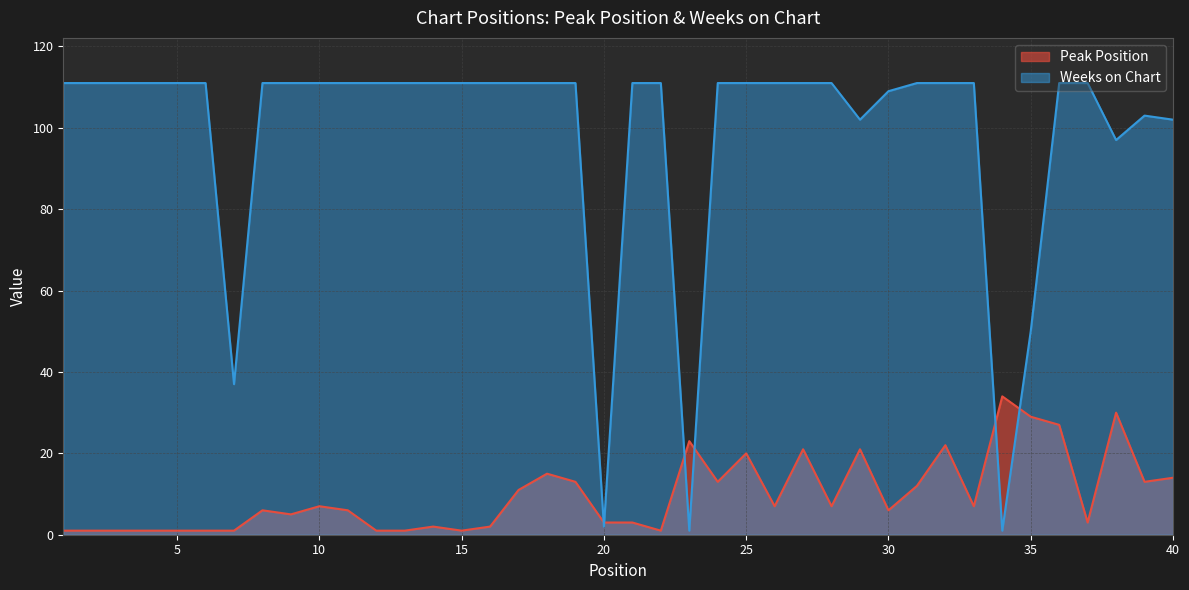

At 1, list the series in order from largest to smallest.

Weeks on Chart, Peak Position